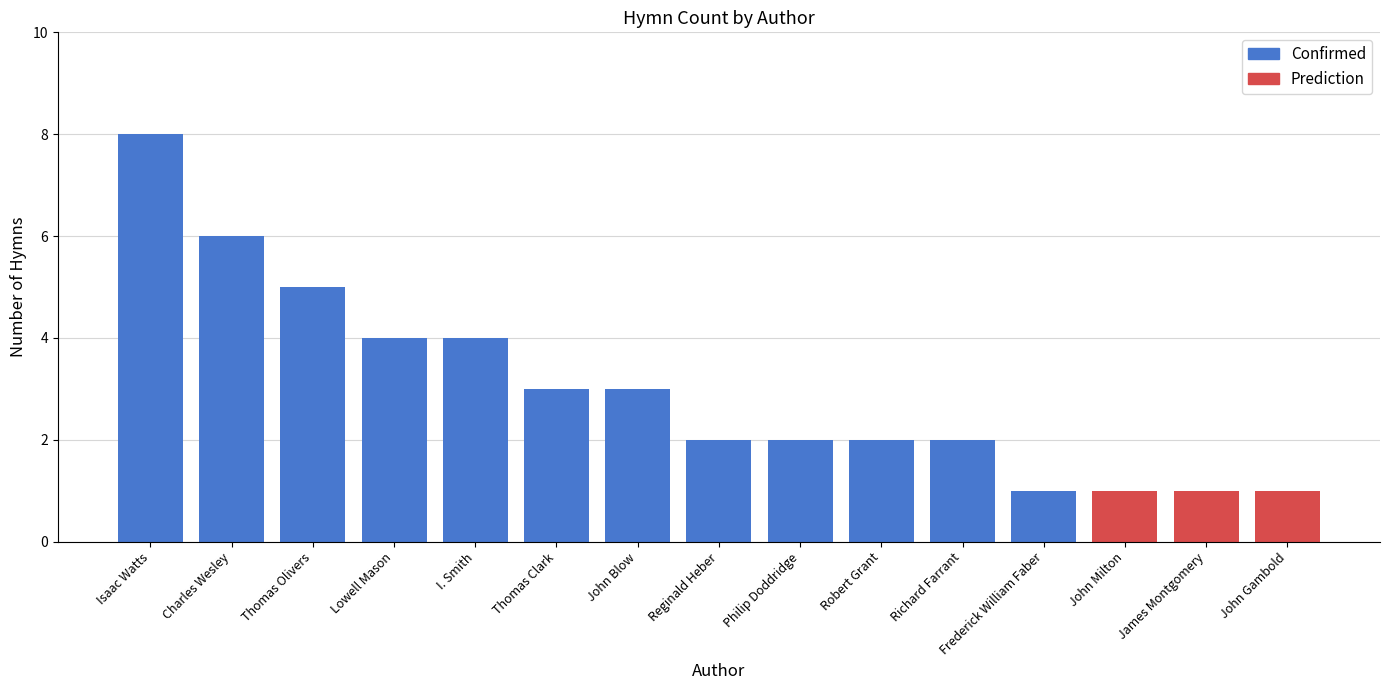

At which label is the value closest to 4?

Lowell Mason